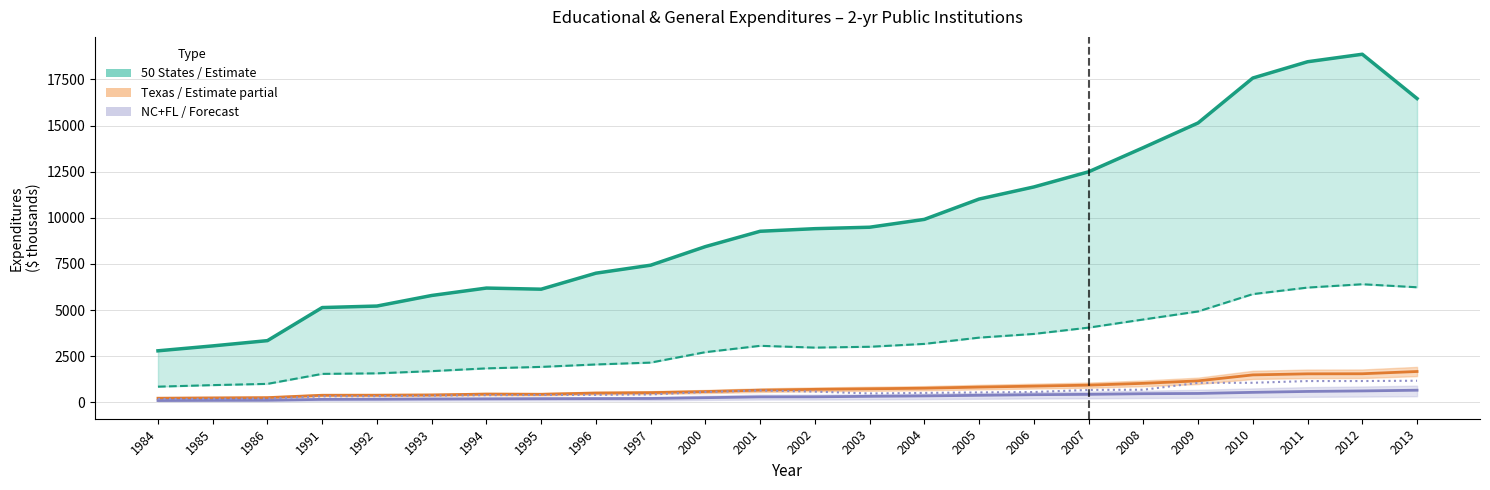

Rank the categories by Florida value from highest to lowest.

2013, 2012, 2011, 2010, 2009, 2008, 2007, 2001, 2002, 2000, 2006, 2005, 2004, 2003, 1997, 1996, 1995, 1994, 1993, 1992, 1991, 1986, 1985, 1984